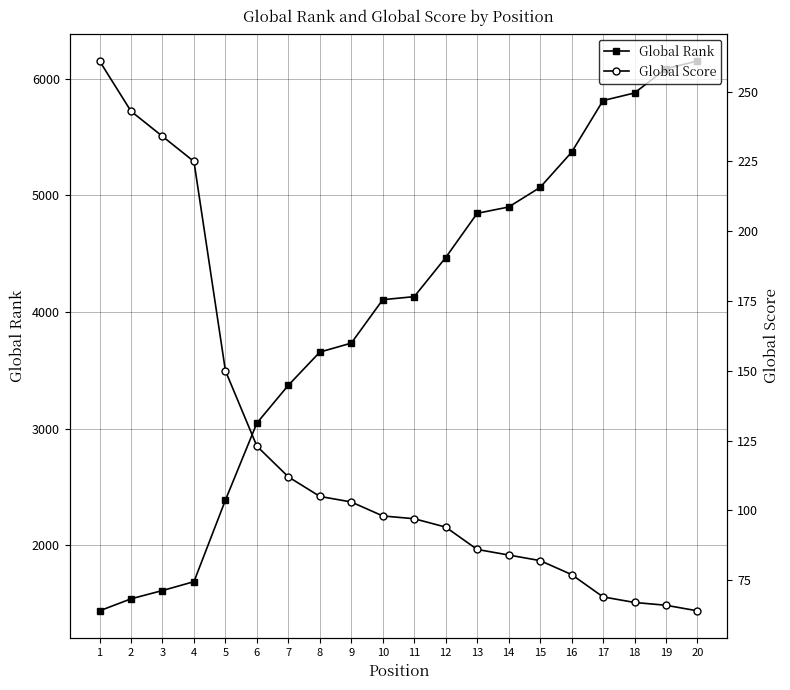

What is the total value across all series at 2?

1786